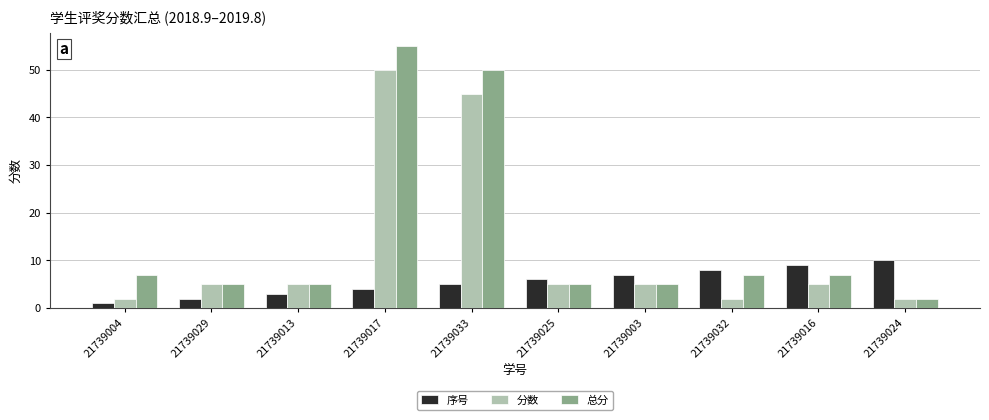

What position from the right is 21739003?

4